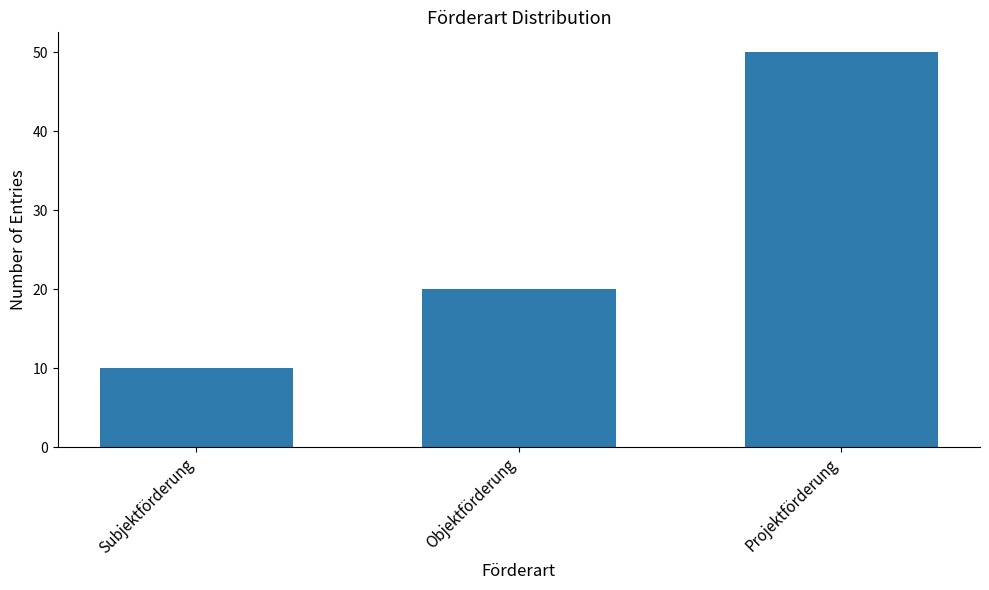

What is the label of the 3rd bar from the right?

Subjektförderung